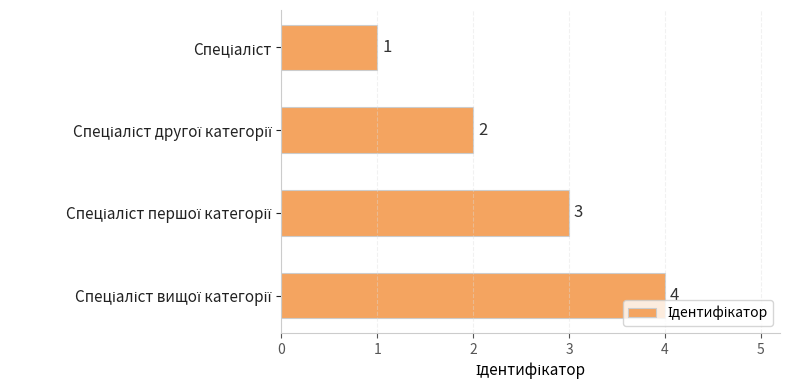

What is the value of the 3rd bar from the top?

3